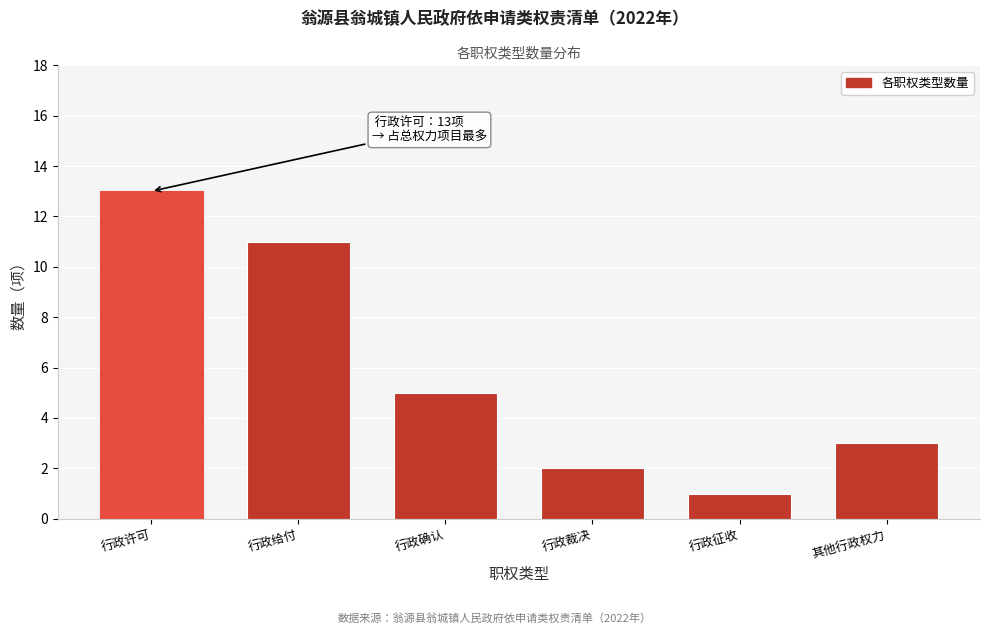

Reading left to right, what are all the values shown in this chart?

13	11	5	2	1	3